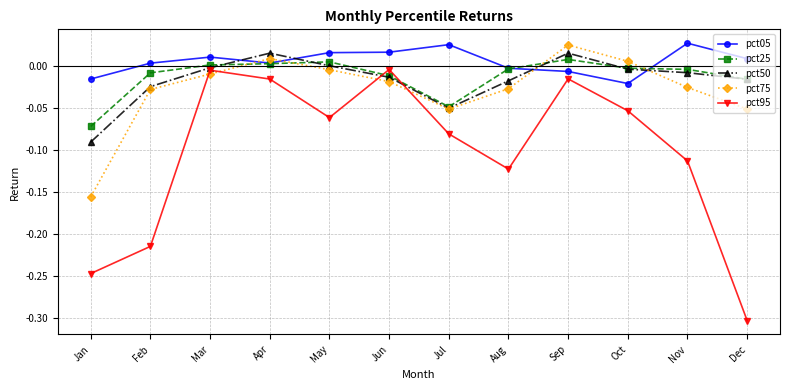

Which label corresponds to the smallest value in the chart?

Dec